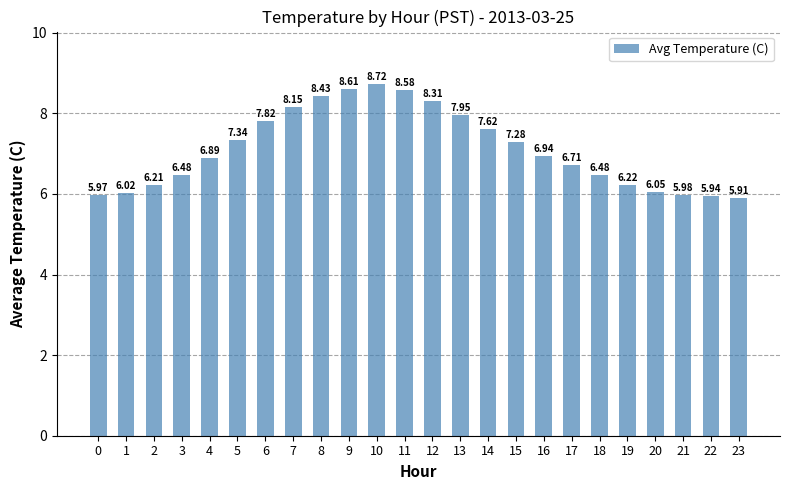

Between 16 and 4, which is larger?

16